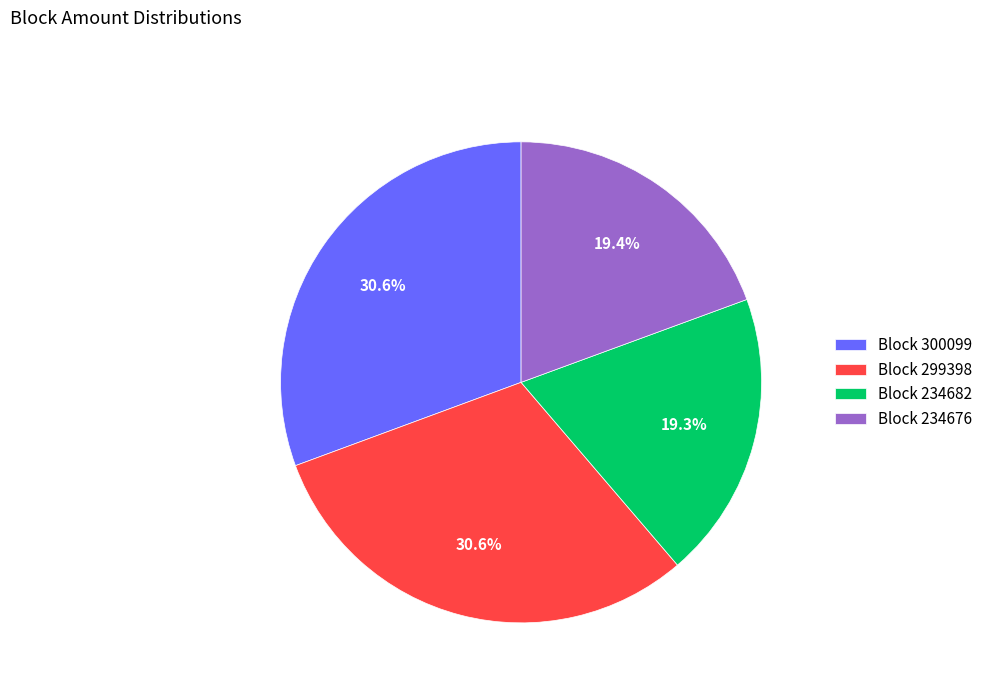

How many slices are in this pie chart?

4